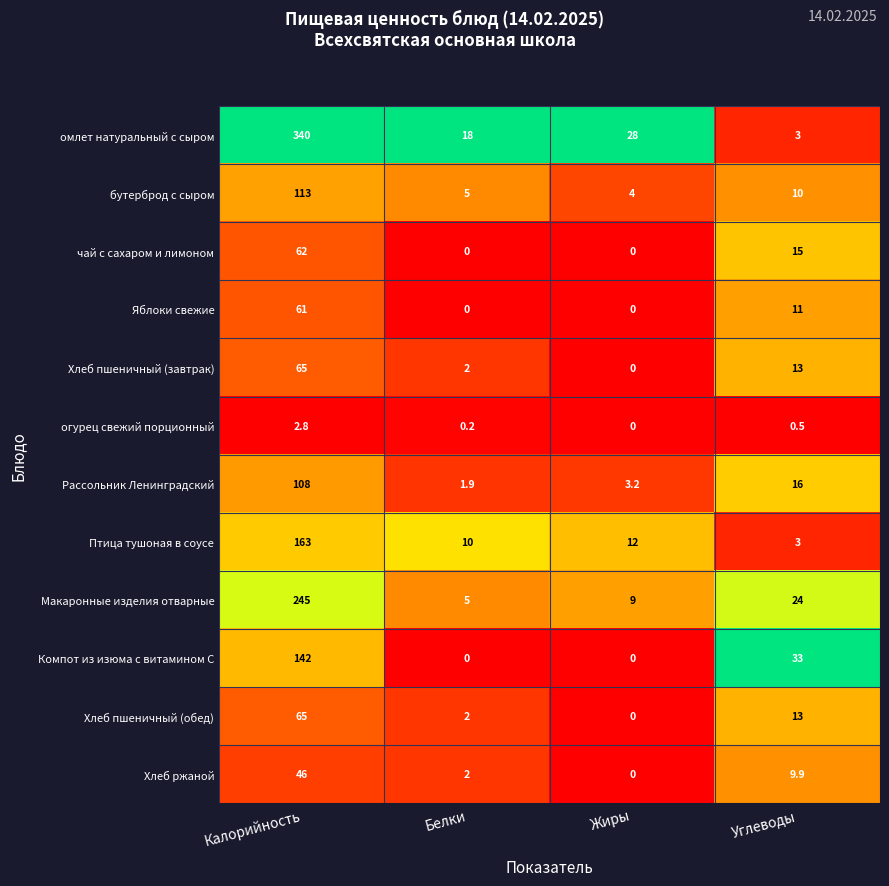

True or false: Рассольник Ленинградский has a value of 3.2 at Жиры.

True